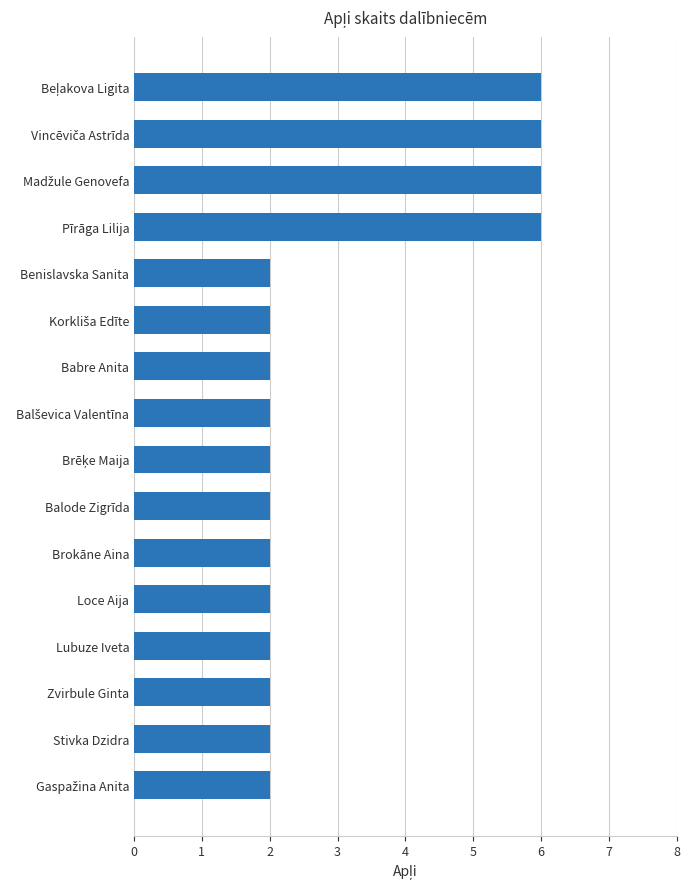

What is the greatest value displayed?

6